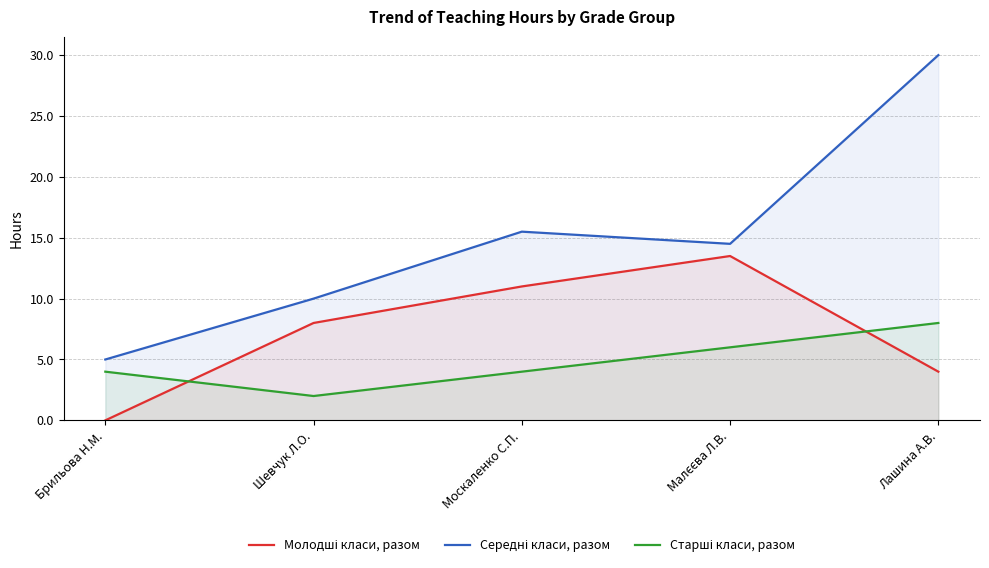

What is the sum of all Молодші класи, разом values?

36.5